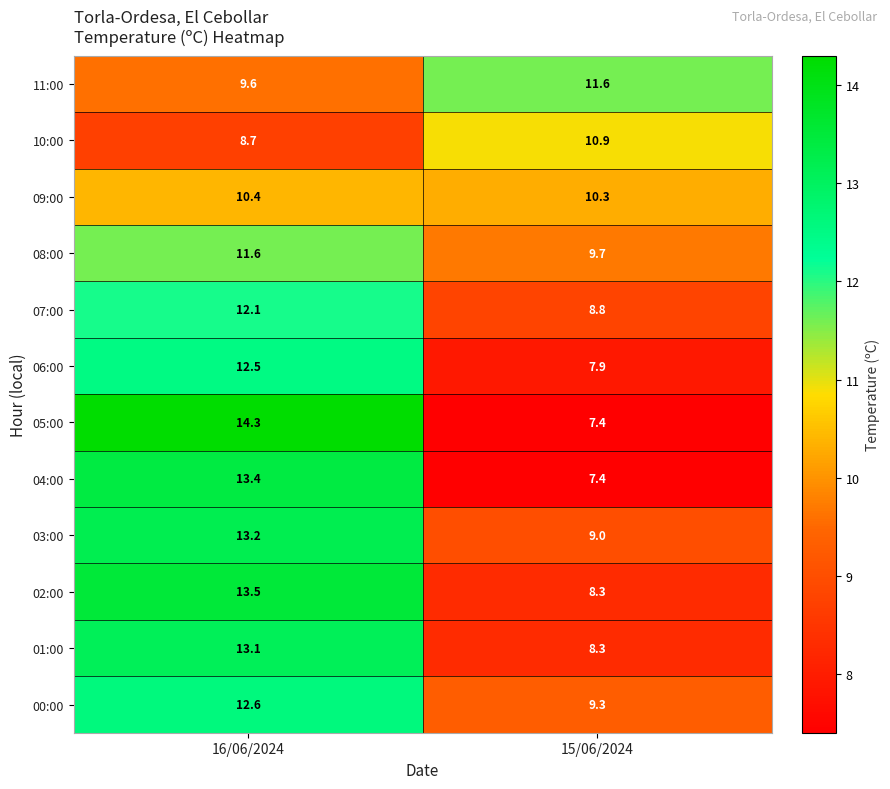

True or false: 10:00 has a value of 18.6 at 15/06/2024.

False